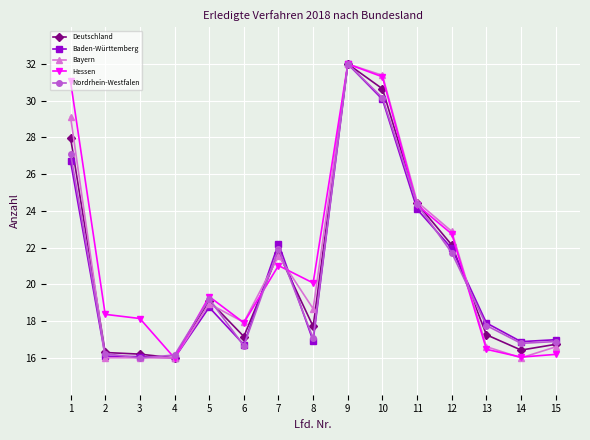

Is this an area chart (filled region under the line)?

No